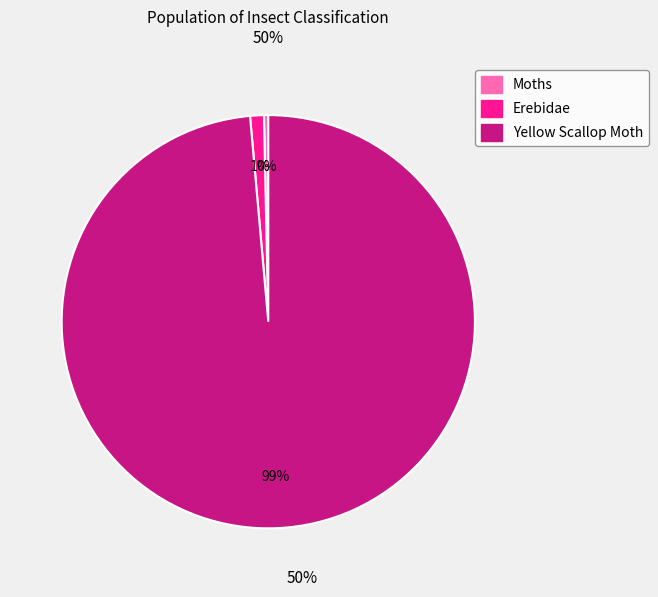

To the nearest percent, what is the difference between the Erebidae and Yellow Scallop Moth slice percentages?

98%